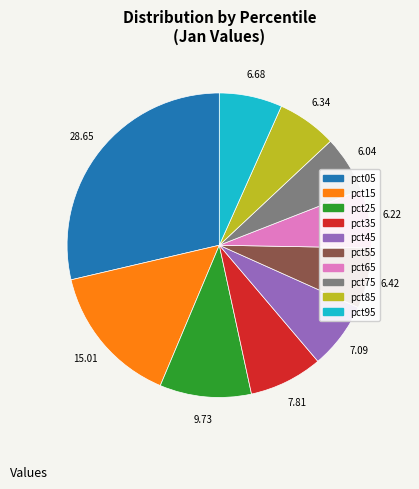

Does pct65 represent more than half of the total?

No